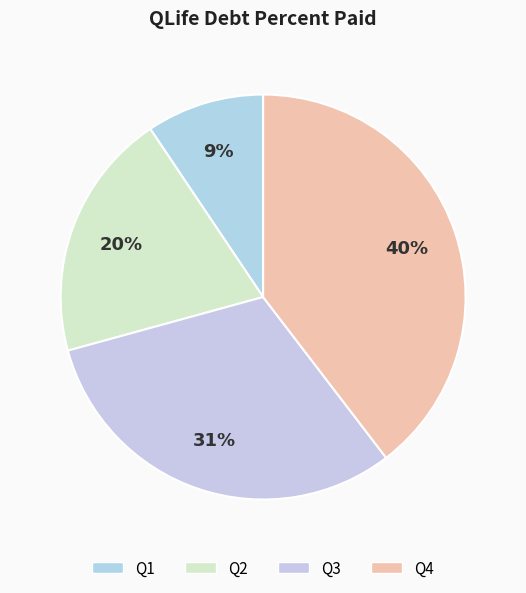

Is there any slice that represents more than half of the pie?

No